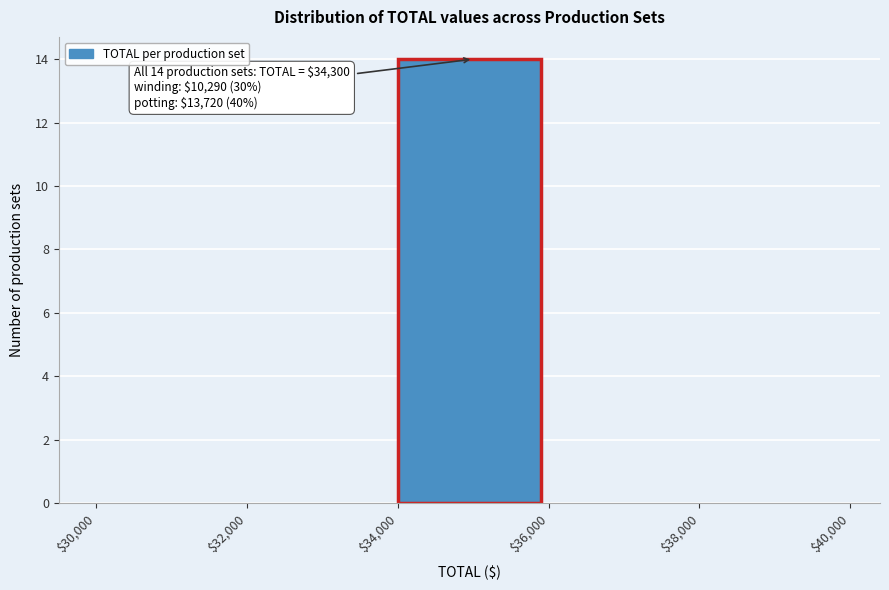

Over which range of the x-axis is the bar tallest?

$34,000 to $36,000